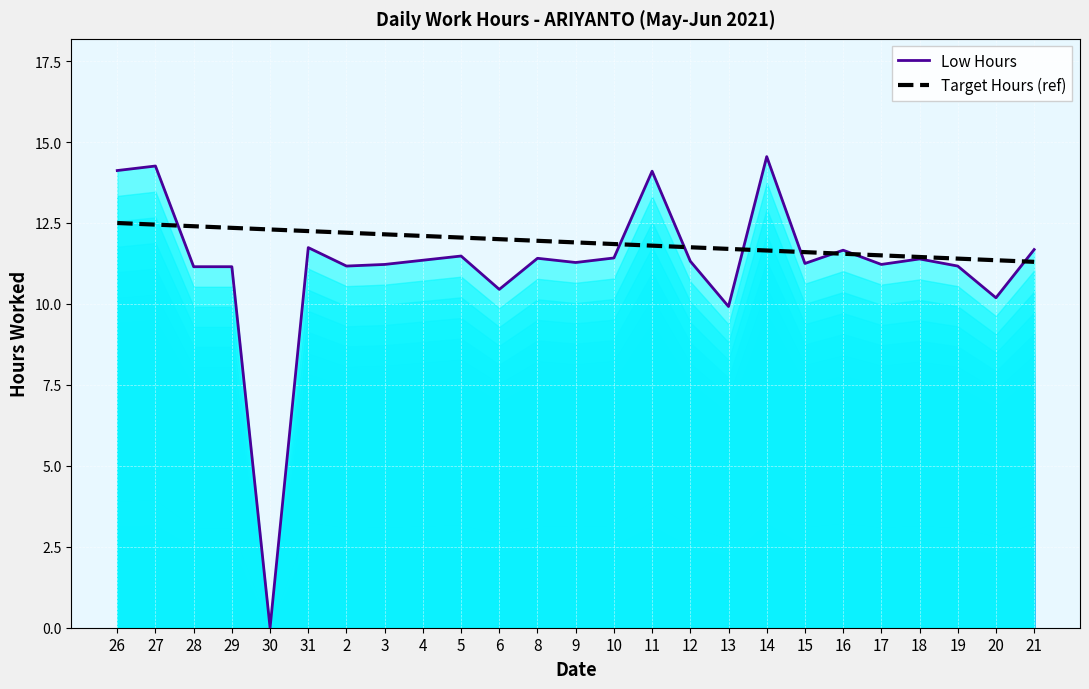

True or false: Low Hours and Target Hours (ref) intersect in this chart.

True